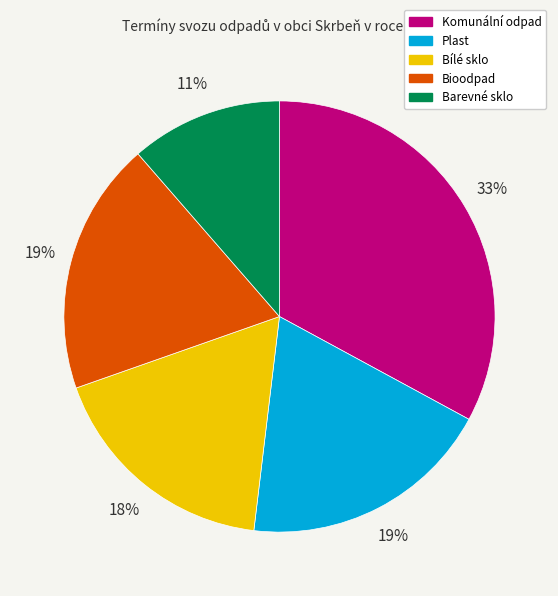

Is it true that Bioodpad is 32% of the pie?

False